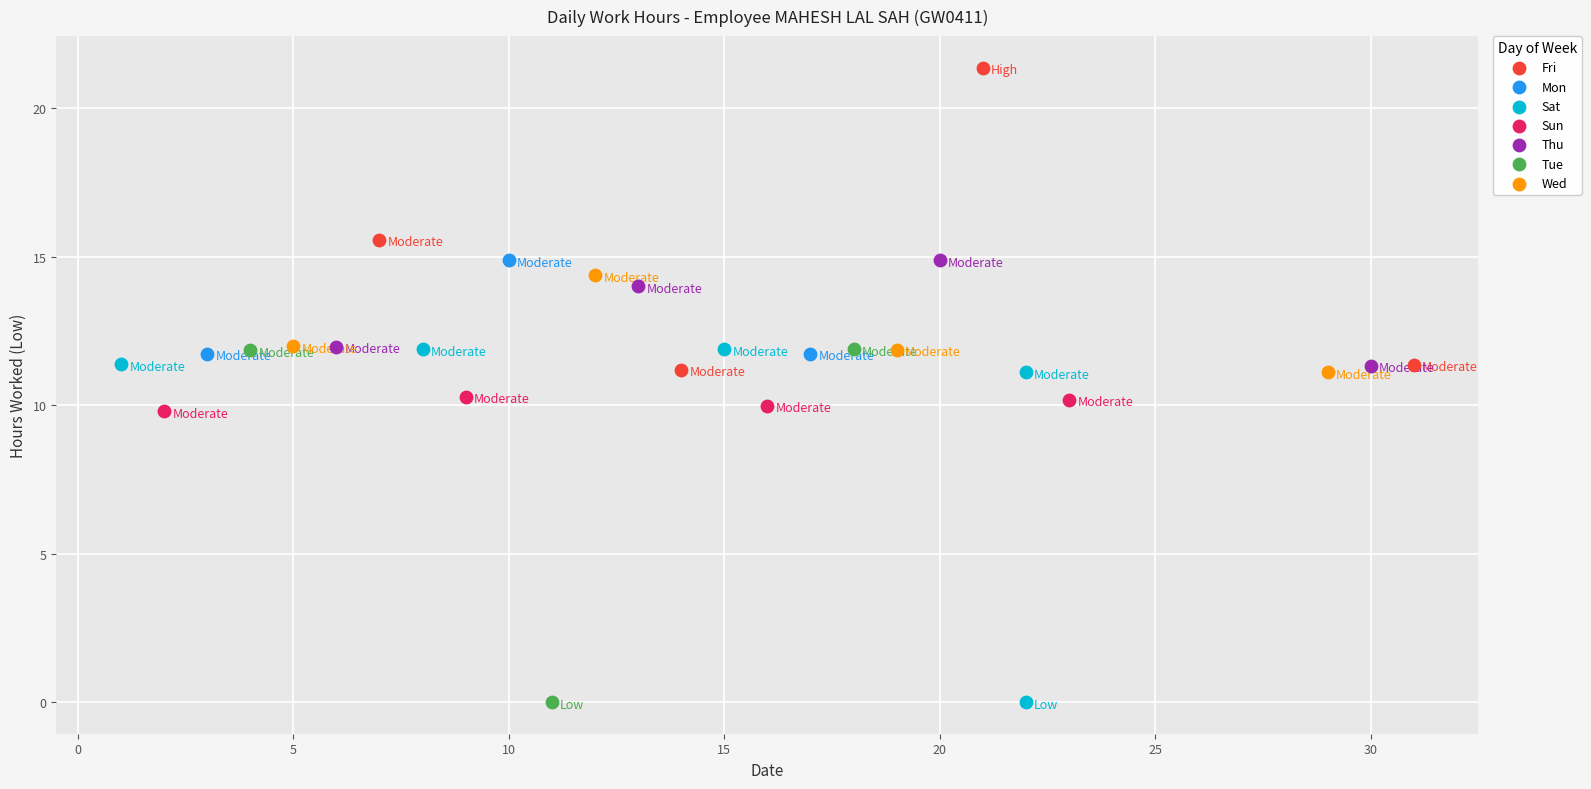

Which series contains the highest Y value?

Fri